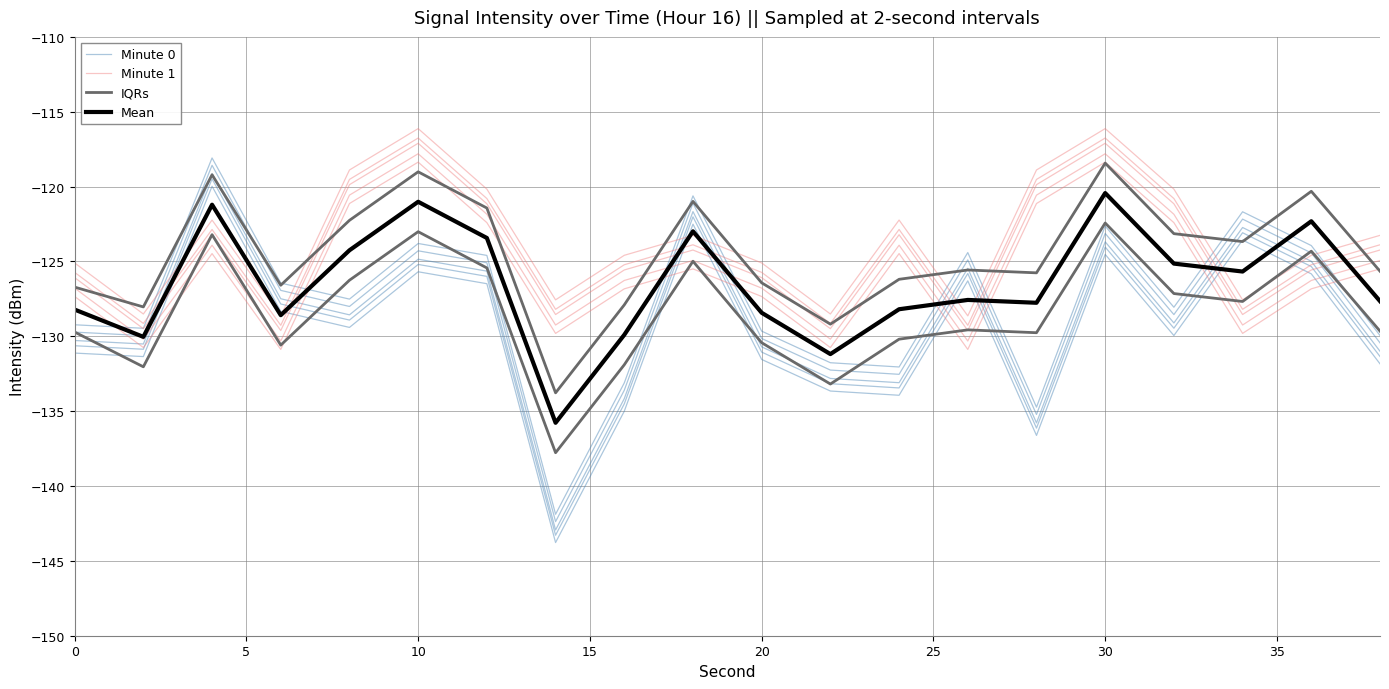

Count the number of data series in this chart.

4